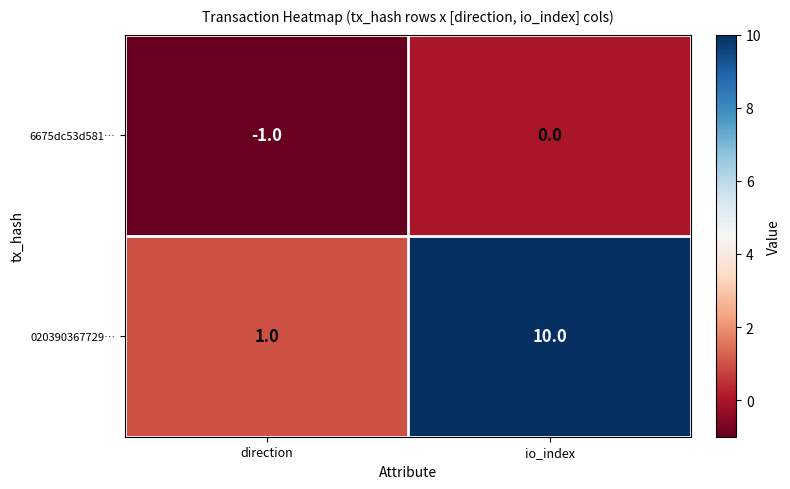

Rank the series by their average value, from highest to lowest.

020390367729…, 6675dc53d581…